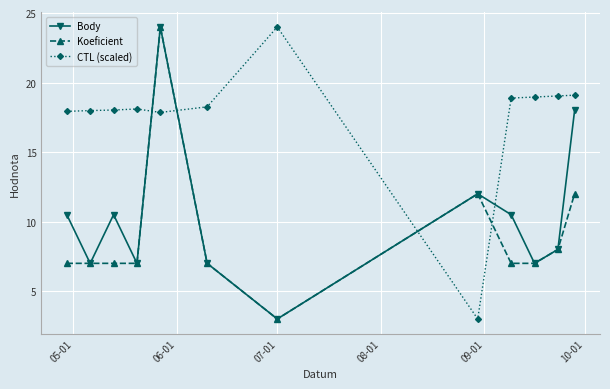

What is the value of the CTL (scaled) point at the 12th from the left?

19.1